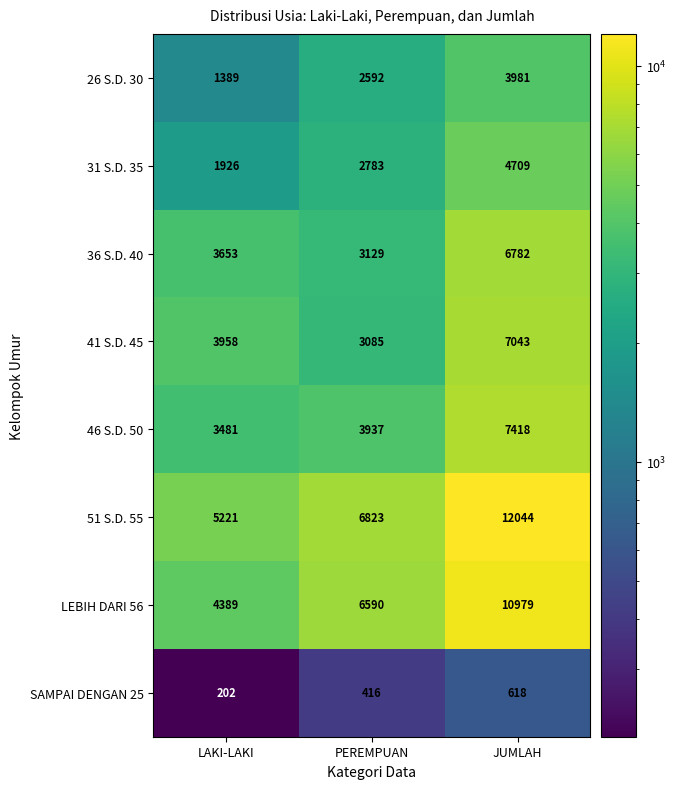

Which label corresponds to the largest value in the chart?

JUMLAH